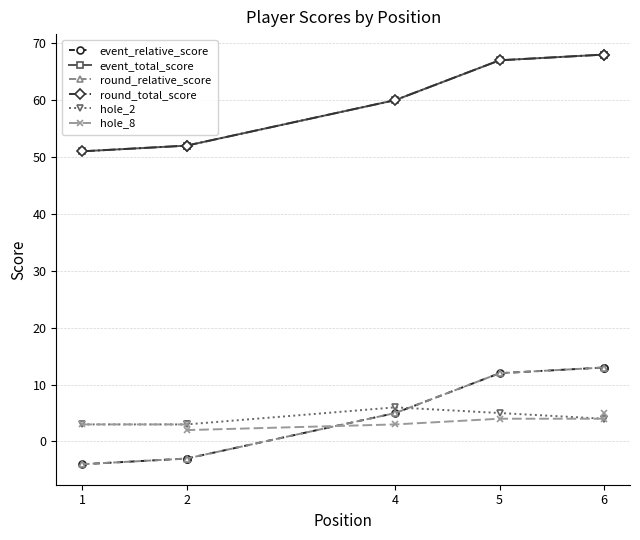

Which series has the widest spread of values?

event_relative_score